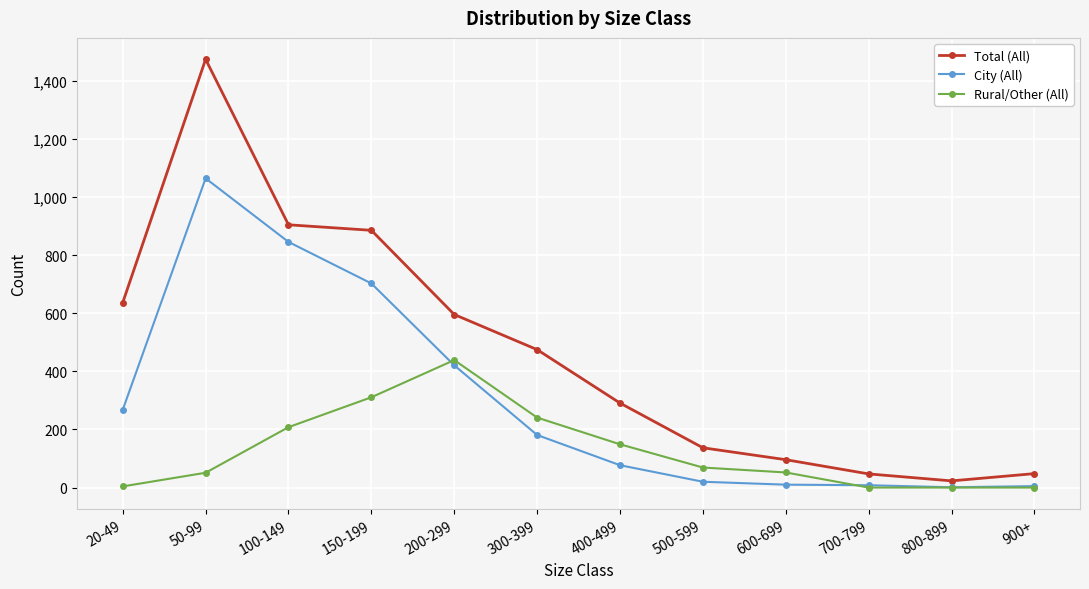

Where is City (All) nearest to the value 533?

200-299